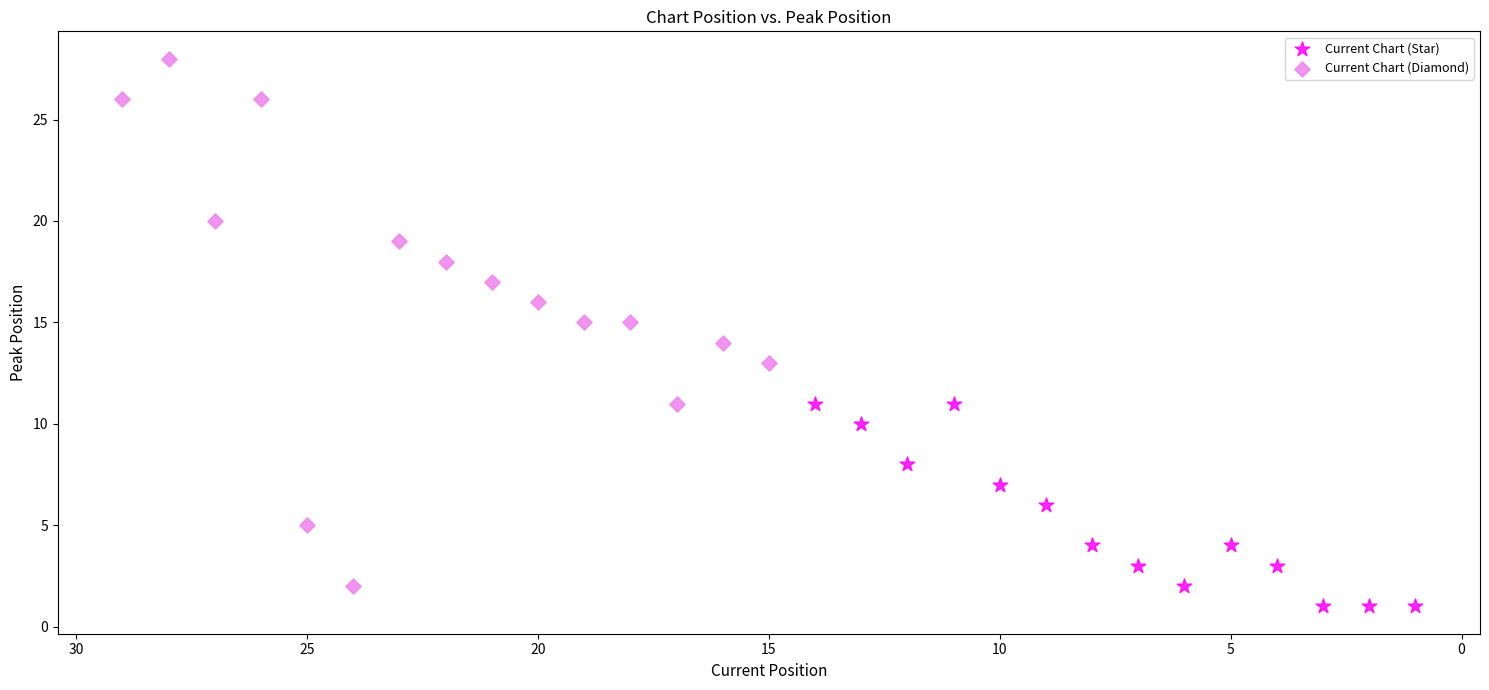

What are all the series names shown in the legend?

Current Chart (Star), Current Chart (Diamond)